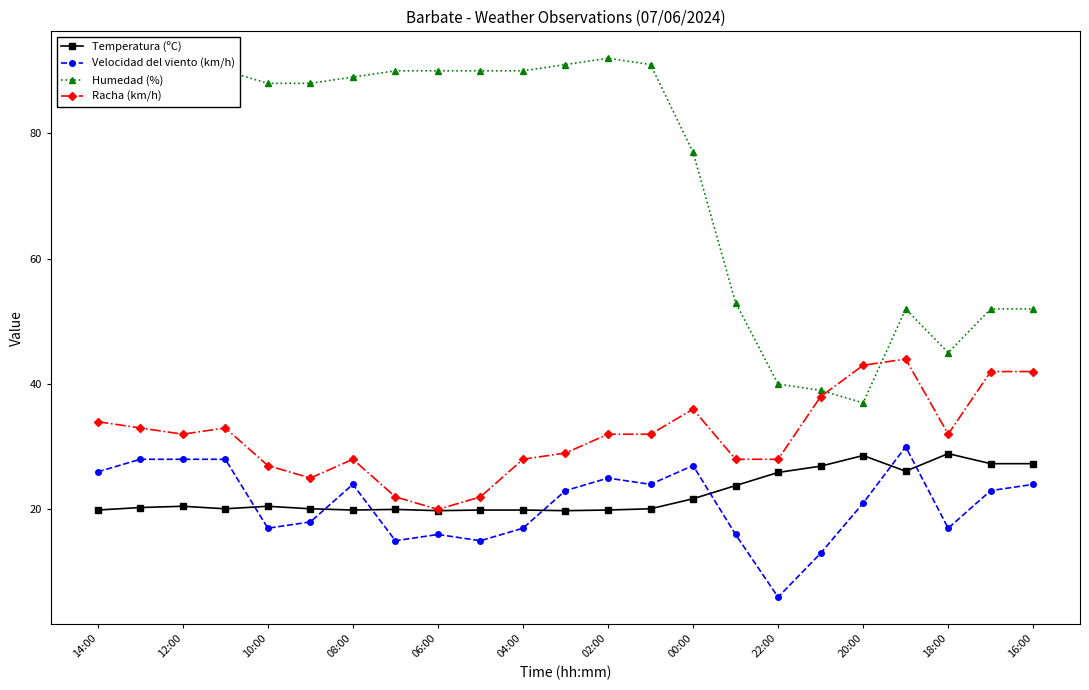

True or false: Racha (km/h) and Velocidad del viento (km/h) cross at least once.

False